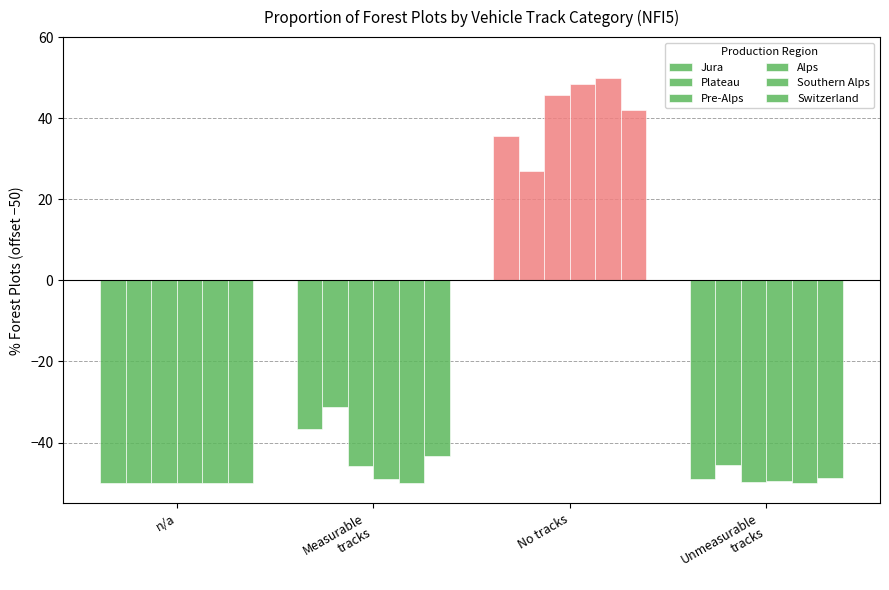

How many values in the Plateau series exceed -31?

1